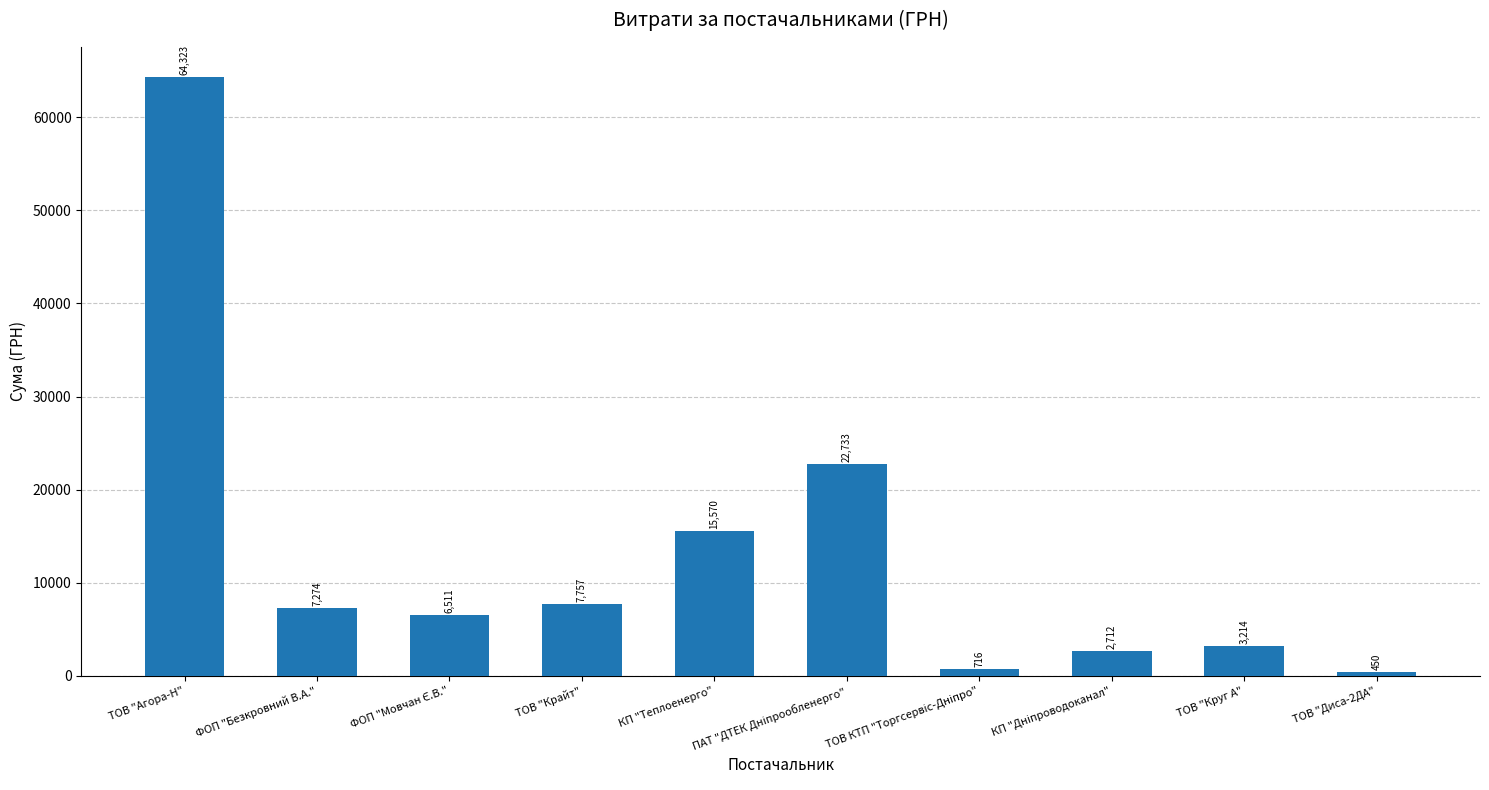

What is the minimum value shown in the chart?

450.0